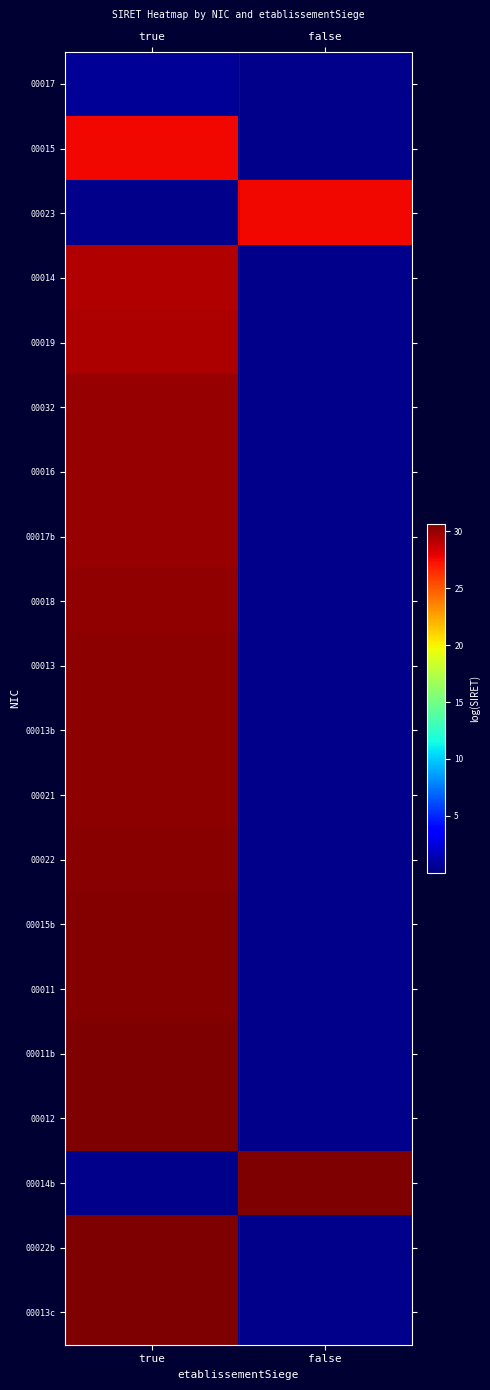

What is the difference between the highest and lowest values at false?

30.6